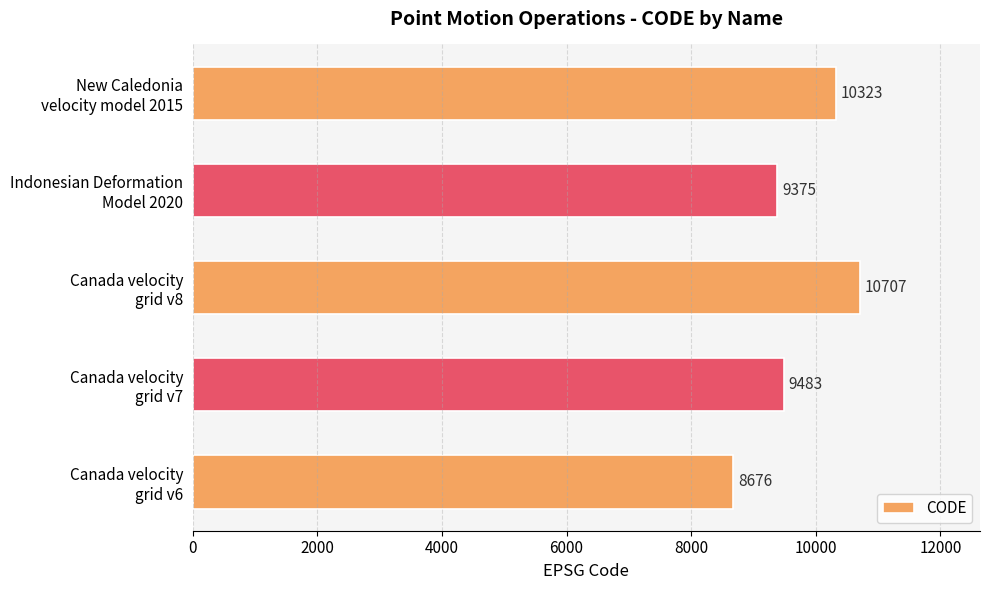

What is the minimum value shown in the chart?

8676